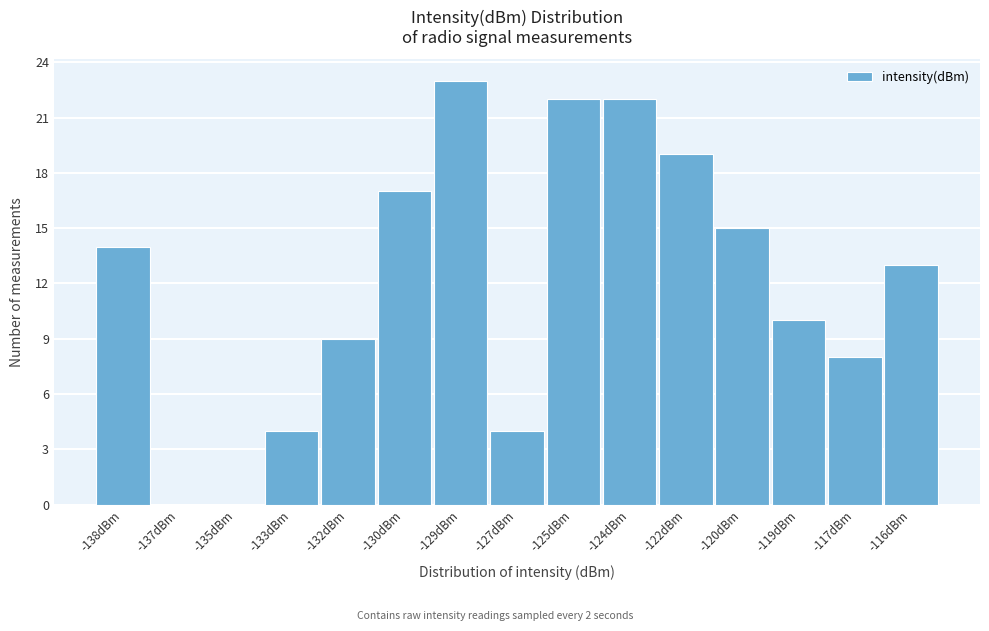

Reading left to right, list all the values displayed in this chart.

-138dBm=14	-137dBm=0	-135dBm=0	-133dBm=4	-132dBm=9	-130dBm=17	-129dBm=23	-127dBm=4	-125dBm=22	-124dBm=22	-122dBm=19	-120dBm=15	-119dBm=10	-117dBm=8	-116dBm=13